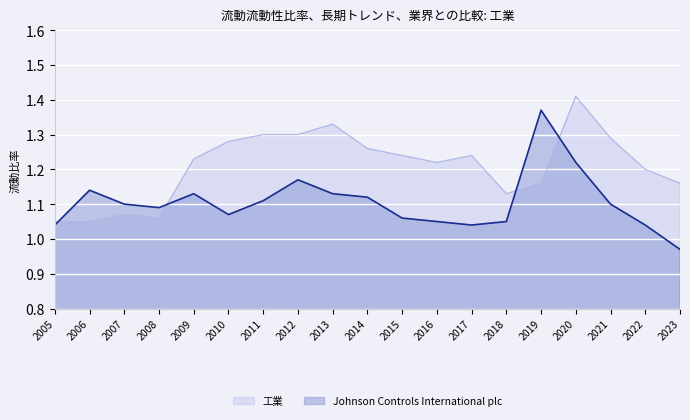

List the labels in order of 工業 value, smallest first.

2005, 2006, 2008, 2007, 2018, 2019, 2023, 2022, 2016, 2009, 2015, 2017, 2014, 2010, 2021, 2011, 2012, 2013, 2020